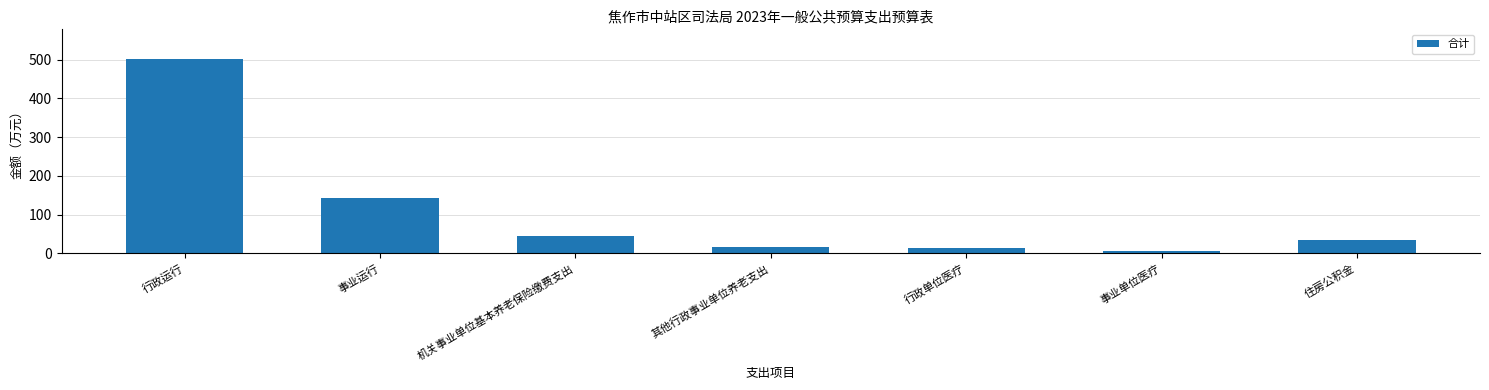

Which label corresponds to the largest value in the chart?

行政运行